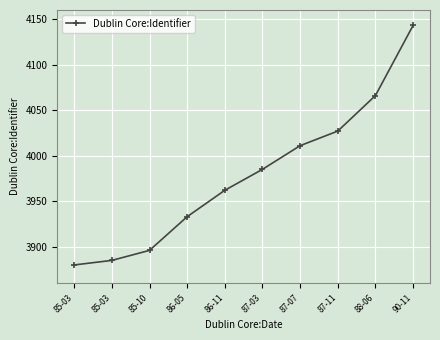

What is the sum of all values?

39788